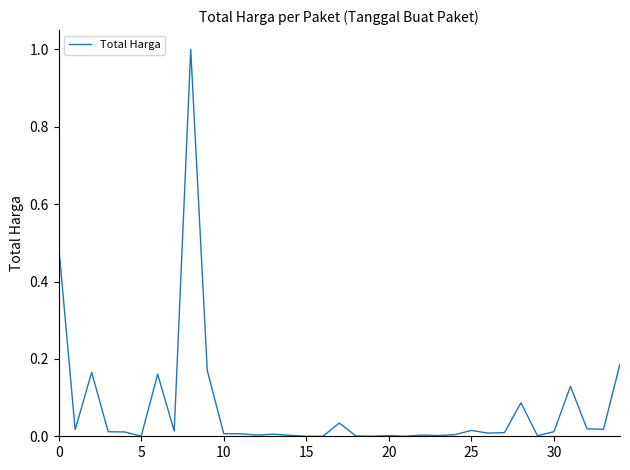

What is the greatest value displayed?

1.0